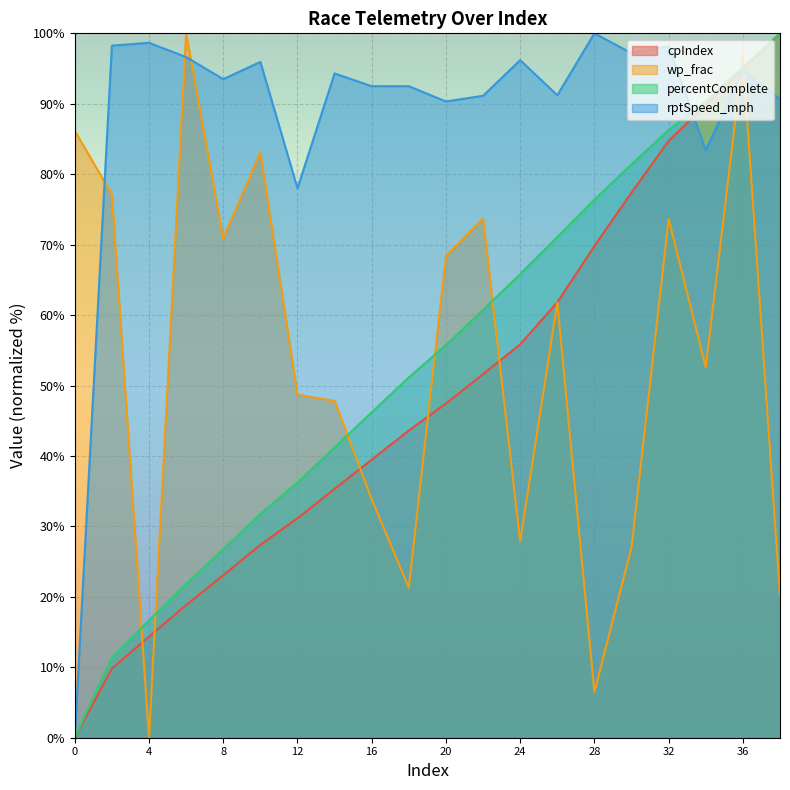

At how many categories does at least one series exceed 95?

10